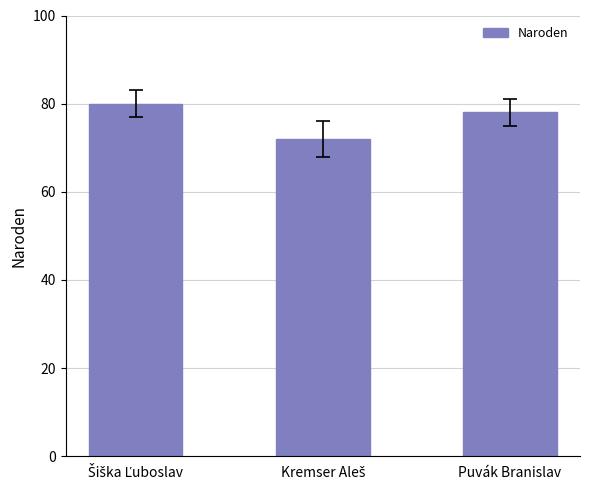

What is the sum of all values?

230